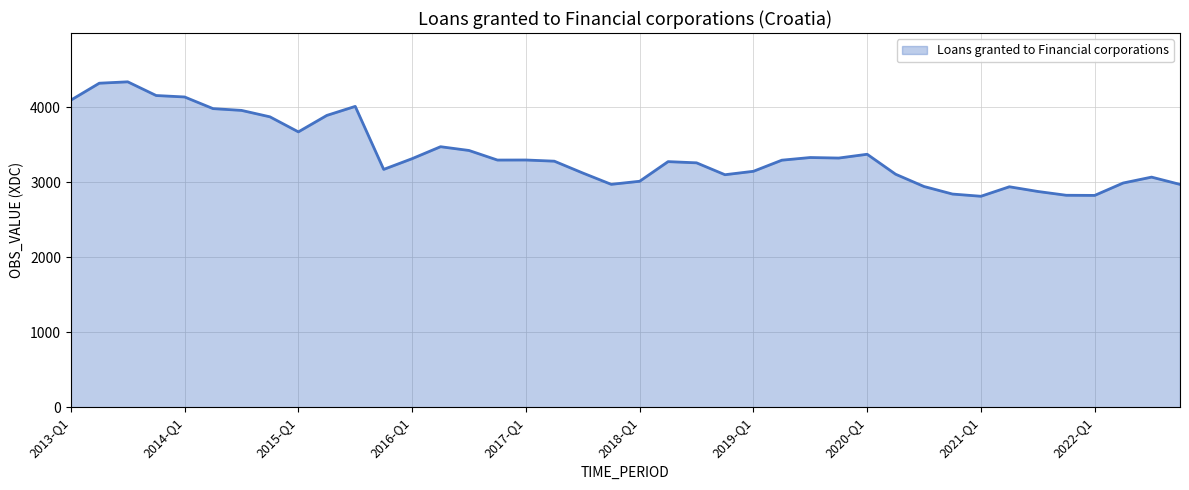

What is the maximum value shown in the chart?

4339.2